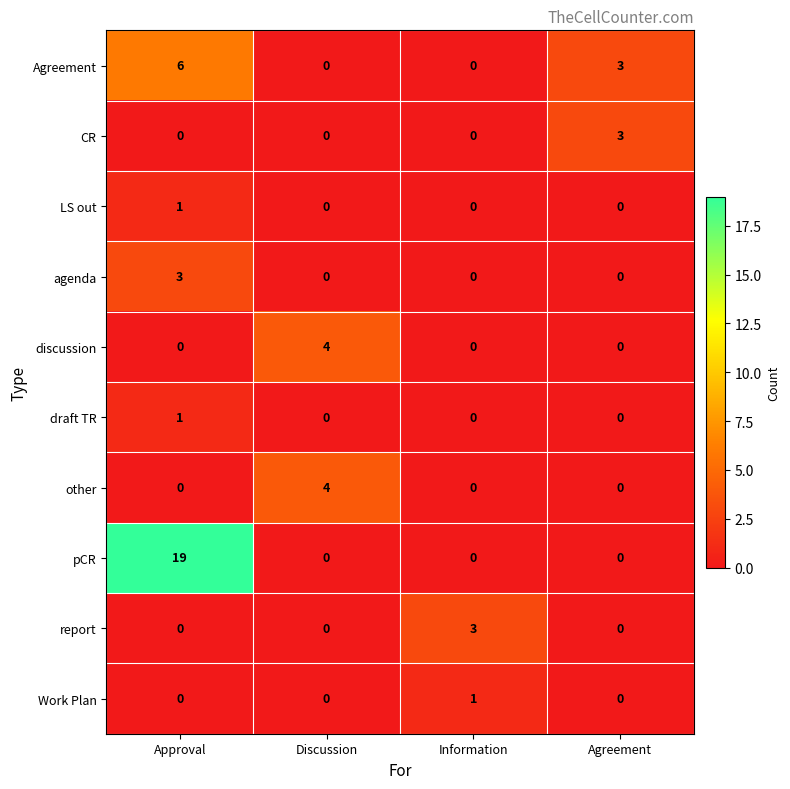

What is the difference between the highest and lowest values at Discussion?

4